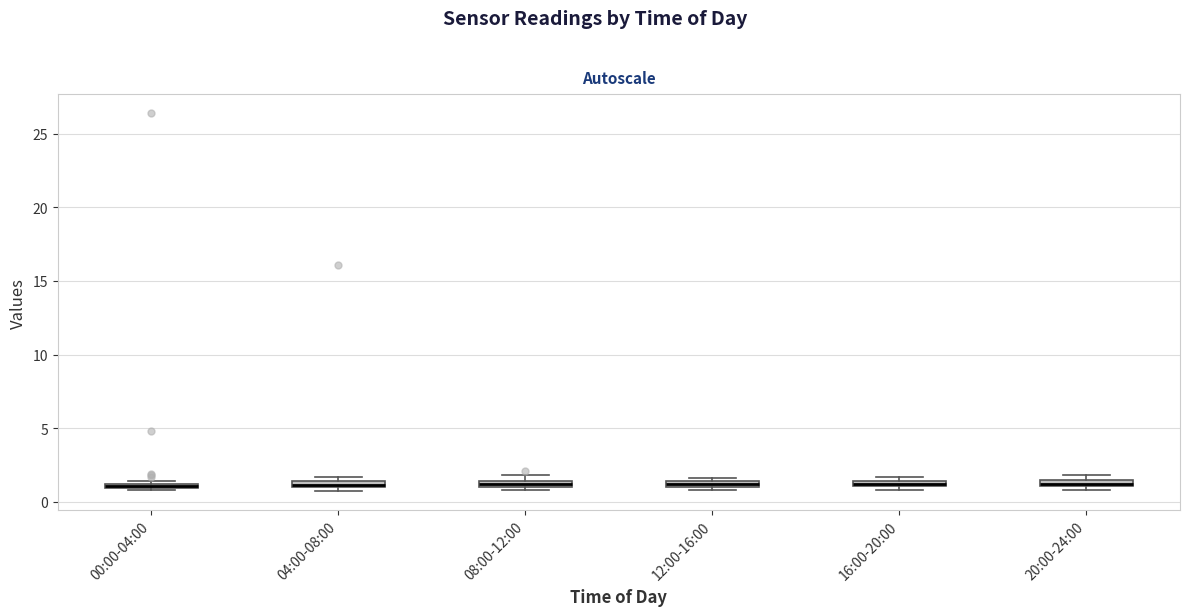

Where is the upper edge of the box for 04:00-08:00 on the y-axis? The values are not printed on the chart, so give them approximately, as read against the axis.

1.5